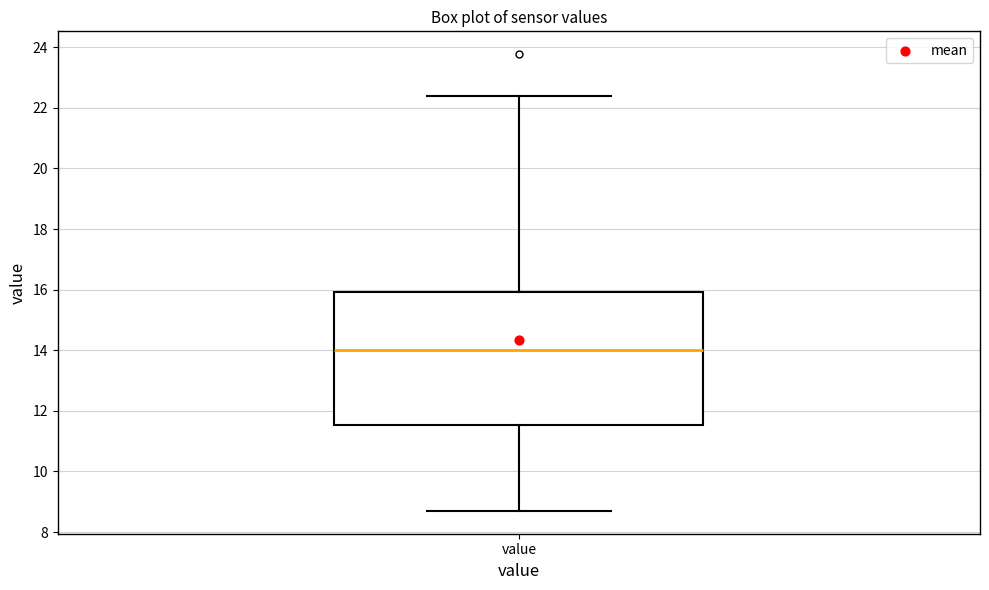

Read this box plot against the y-axis: the position of the median line, the range covered by the box, and the ends of both whiskers. The values are not printed on the chart, so give them approximately, as read against the axis.

median 14.0, box 11.6 to 16.0, whiskers 8.8 to 22.4